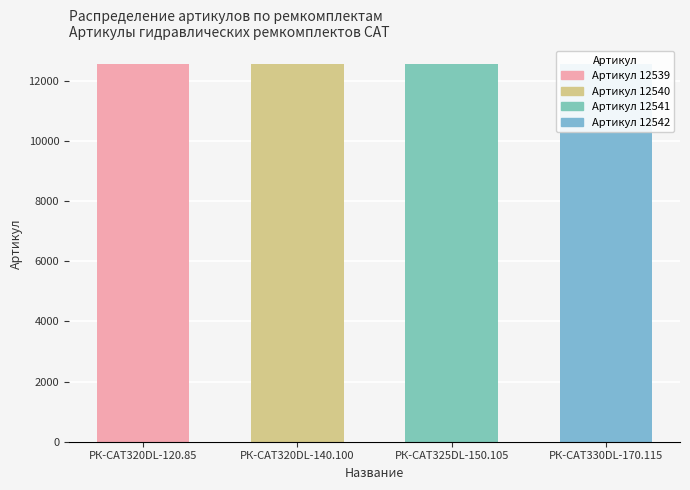

Reading right to left, extract all data points from this chart.

12542	12541	12540	12539